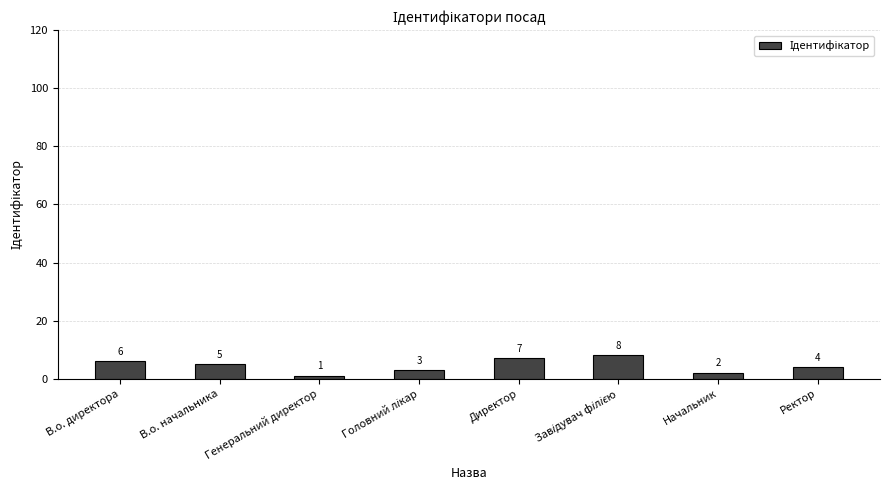

Read the value at Генеральний директор.

1